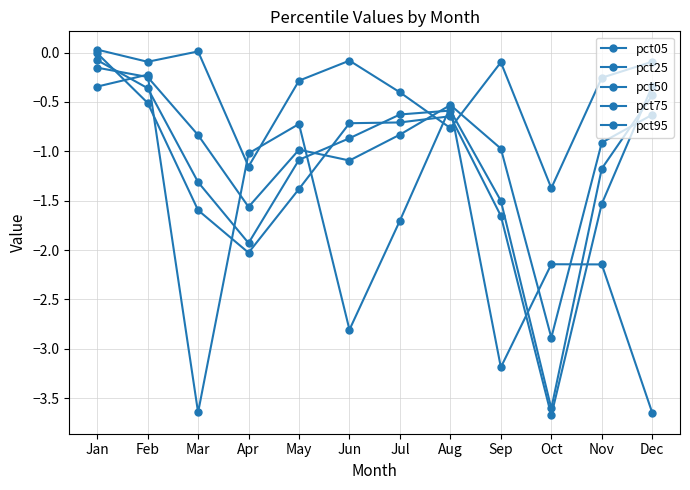

Reading left to right, extract all data points from this chart.

pct05: Jan=-0.3	Feb=-0.2	Mar=-3.6	Apr=-1.0	May=-0.7	Jun=-2.8	Jul=-1.7	Aug=-0.5	Sep=-3.2	Oct=-2.1	Nov=-2.1	Dec=-3.6
pct25: Jan=-0.0	Feb=-0.5	Mar=-1.6	Apr=-2.0	May=-1.4	Jun=-0.7	Jul=-0.7	Aug=-0.6	Sep=-1.7	Oct=-3.7	Nov=-1.5	Dec=-0.3
pct50: Jan=-0.1	Feb=-0.4	Mar=-1.3	Apr=-1.9	May=-1.1	Jun=-0.9	Jul=-0.6	Aug=-0.6	Sep=-1.5	Oct=-3.6	Nov=-1.2	Dec=-0.4
pct75: Jan=-0.2	Feb=-0.2	Mar=-0.8	Apr=-1.6	May=-1.0	Jun=-1.1	Jul=-0.8	Aug=-0.5	Sep=-1.0	Oct=-2.9	Nov=-0.9	Dec=-0.6
pct95: Jan=0.0	Feb=-0.1	Mar=0.0	Apr=-1.2	May=-0.3	Jun=-0.1	Jul=-0.4	Aug=-0.8	Sep=-0.1	Oct=-1.4	Nov=-0.3	Dec=-0.1